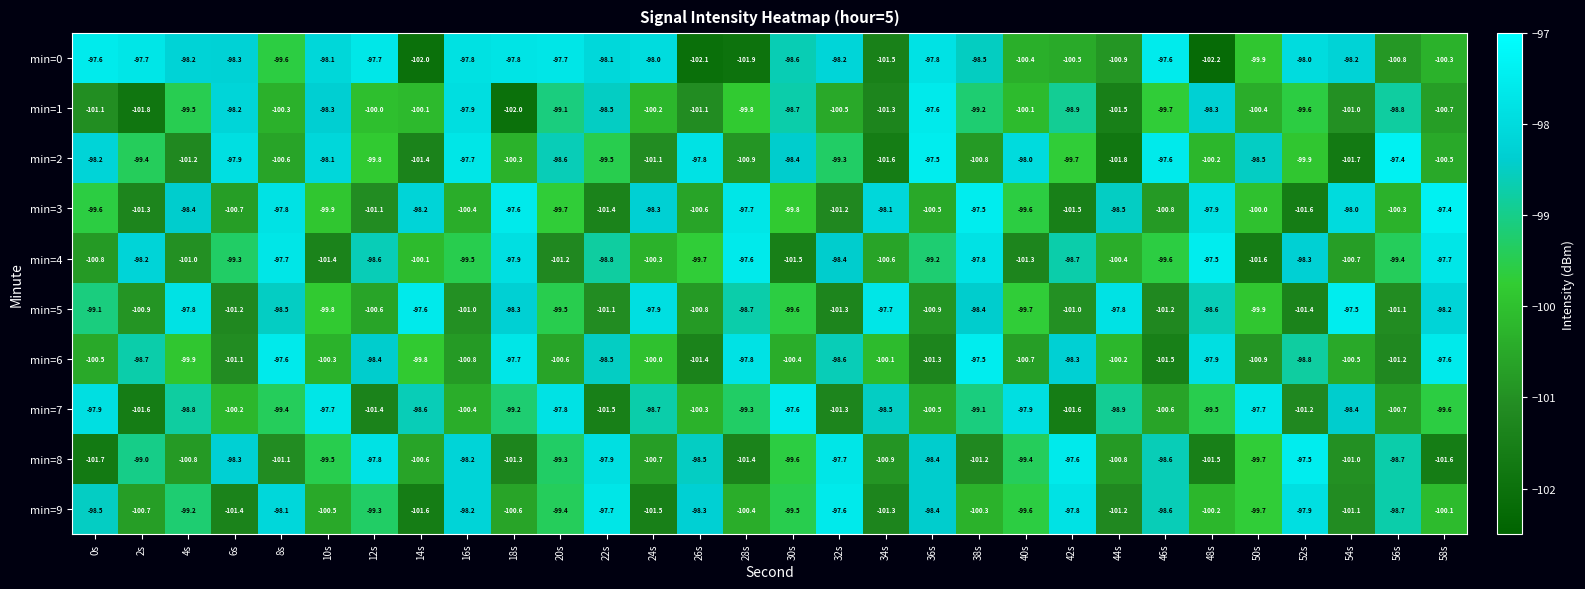

What is the spread (max minus min) of values at 48s?

4.7